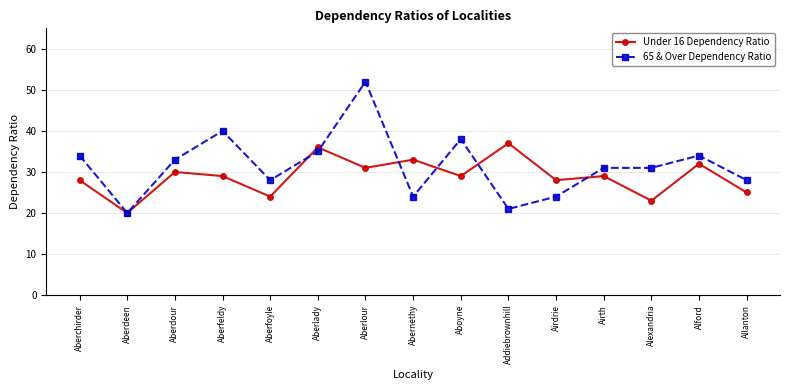

List the series in order of their peak value, lowest first.

Under 16 Dependency Ratio, 65 & Over Dependency Ratio